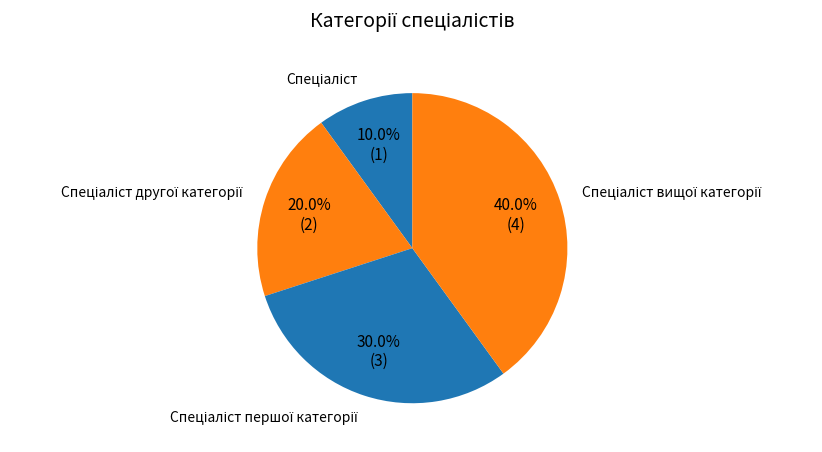

To the nearest percent, what is the difference between the largest and smallest slice percentages?

30%